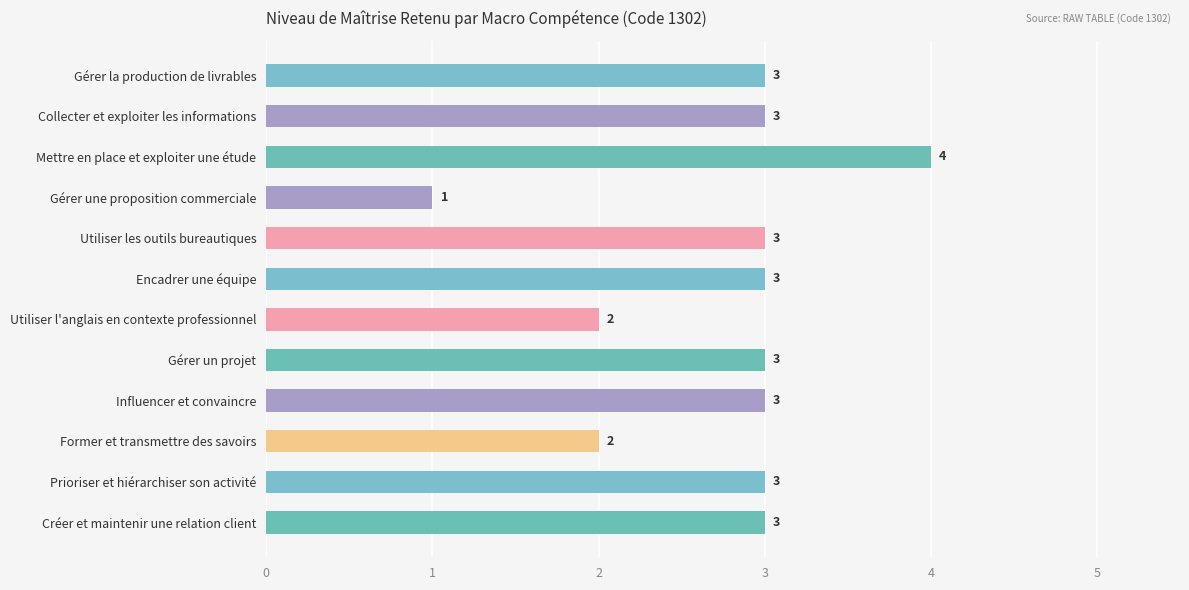

Read the value at Encadrer une équipe.

3